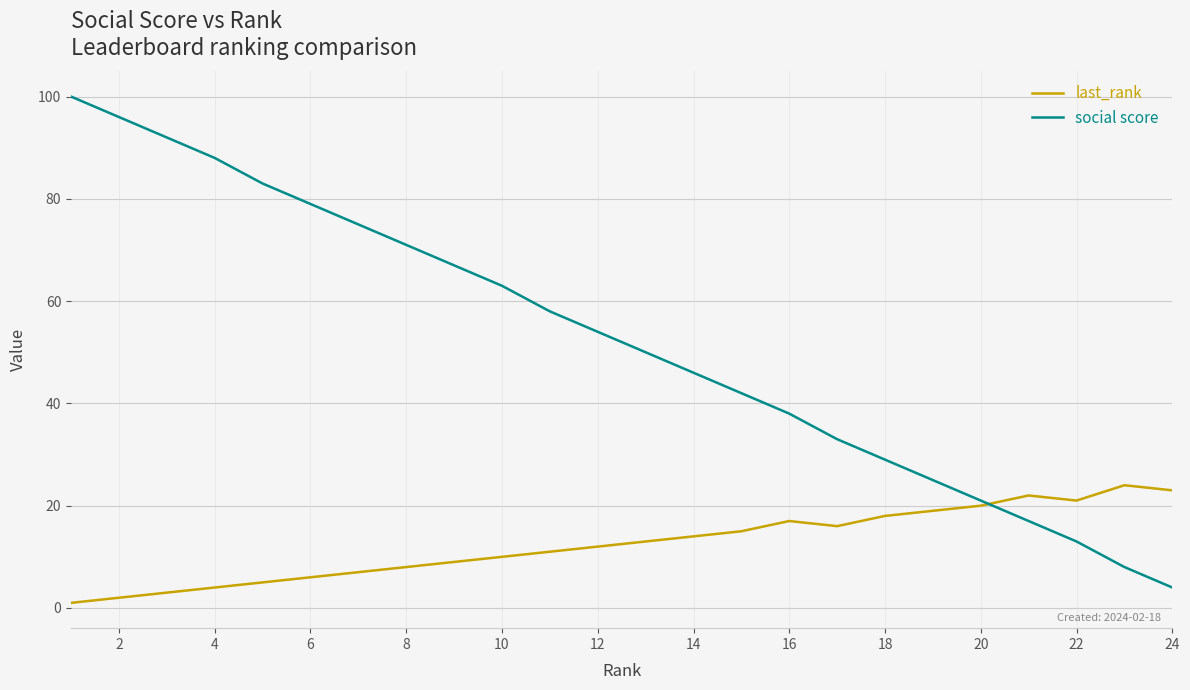

Which series has the largest total across all categories?

social score